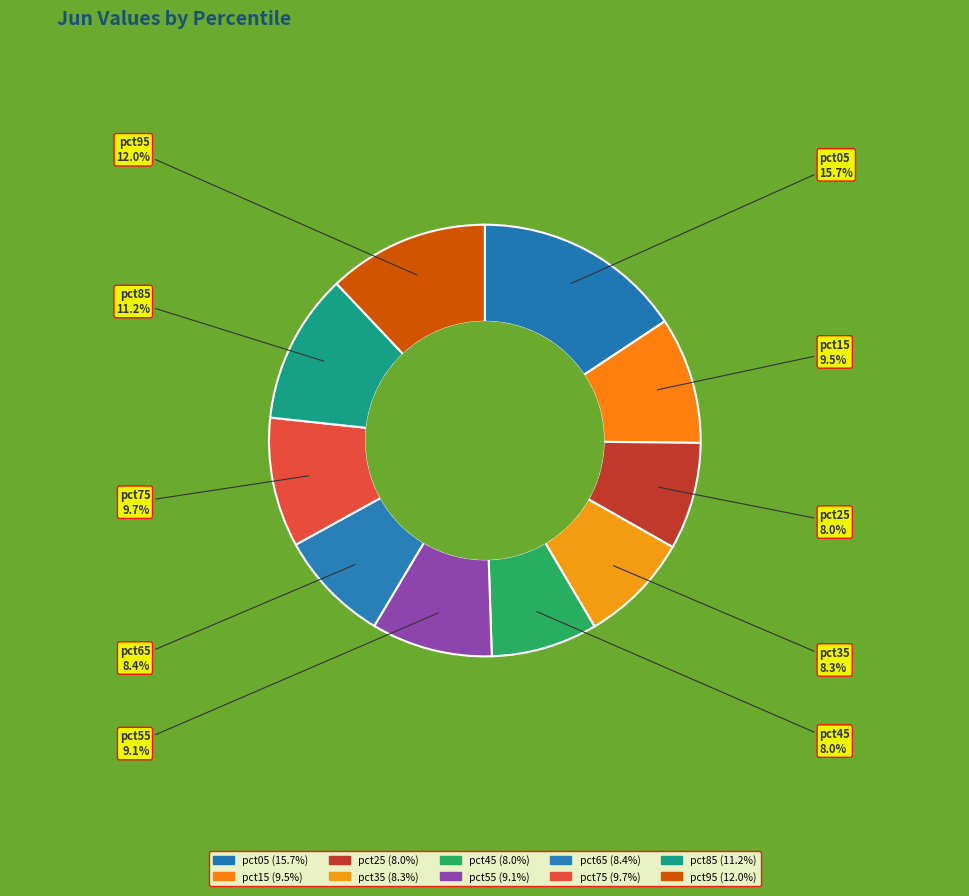

How many segments does this pie chart have?

10